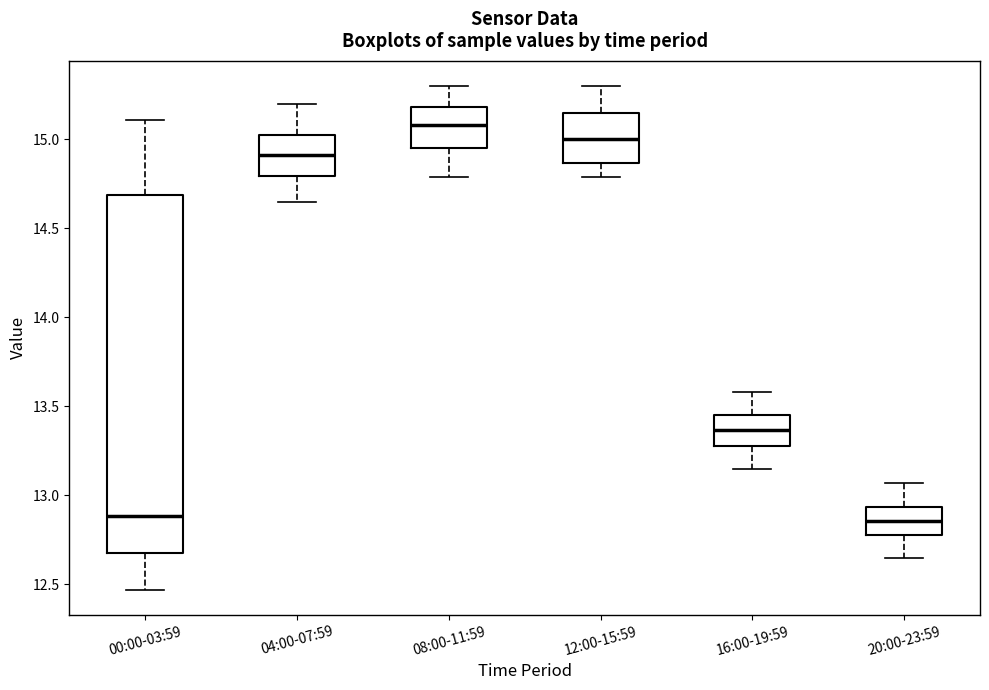

Reading left to right, transcribe this box plot: for each box, give where its median line is, the range the box spans, and where its two whiskers end, as read against the y-axis. The values are not printed on the chart, so give them approximately, as read against the axis.

00:00-03:59: median 12.90, box 12.70 to 14.70, whiskers 12.45 to 15.10
04:00-07:59: median 14.90, box 14.80 to 15.05, whiskers 14.65 to 15.20
08:00-11:59: median 15.10, box 14.95 to 15.20, whiskers 14.80 to 15.30
12:00-15:59: median 15.00, box 14.85 to 15.15, whiskers 14.80 to 15.30
16:00-19:59: median 13.35, box 13.30 to 13.45, whiskers 13.15 to 13.60
20:00-23:59: median 12.85, box 12.80 to 12.95, whiskers 12.65 to 13.05